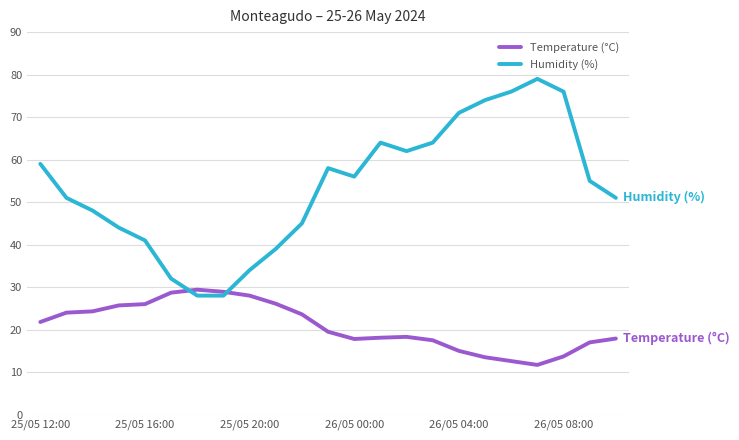

Which series has the widest spread of values?

Humidity (%)